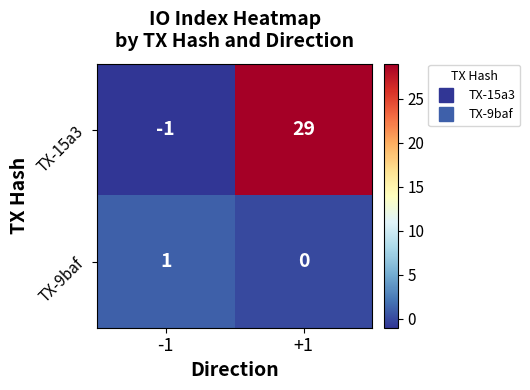

Between -1 and +1, which series saw the biggest shift?

TX-15a3